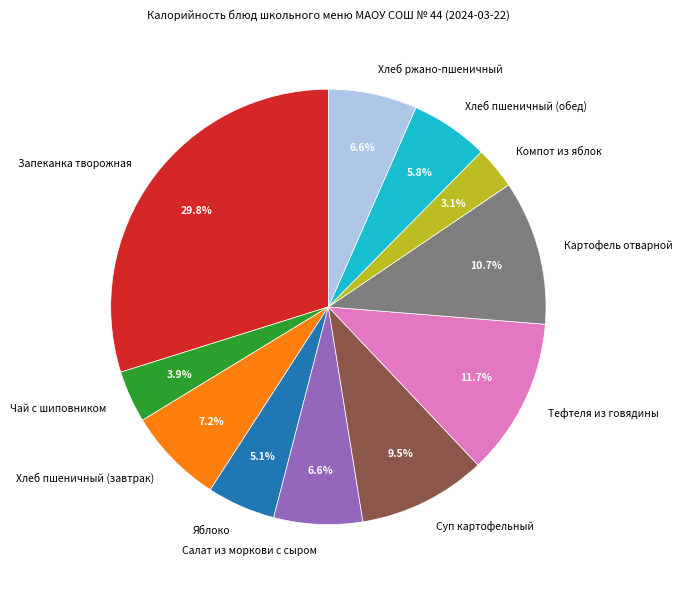

What is the total percentage of Компот из яблок and Хлеб пшеничный (завтрак)?

10.3%